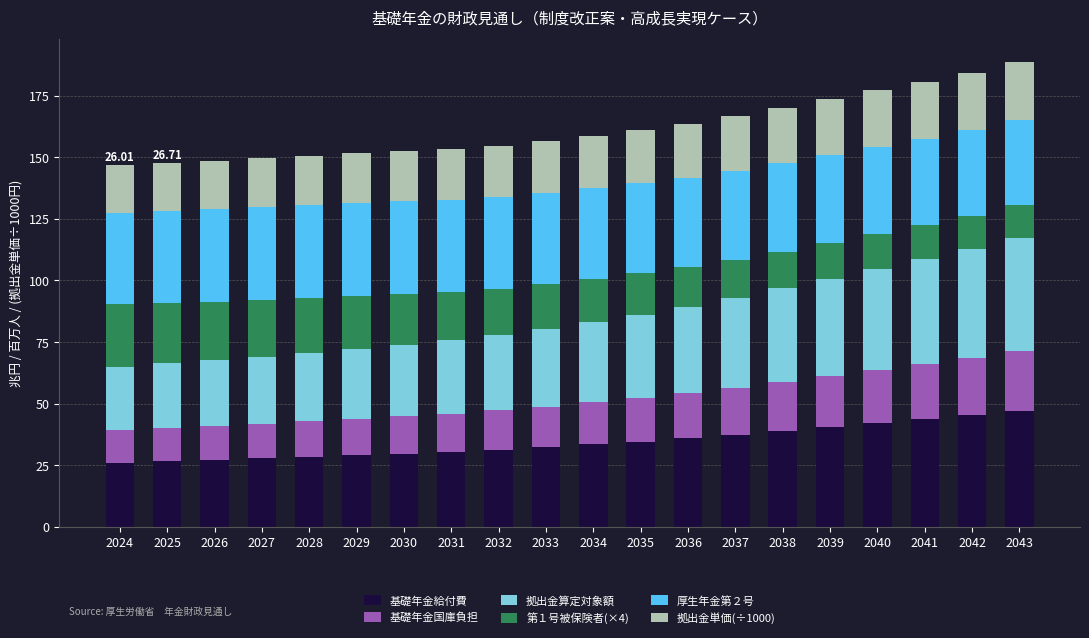

What is the total value across all series at 2031?

153.3